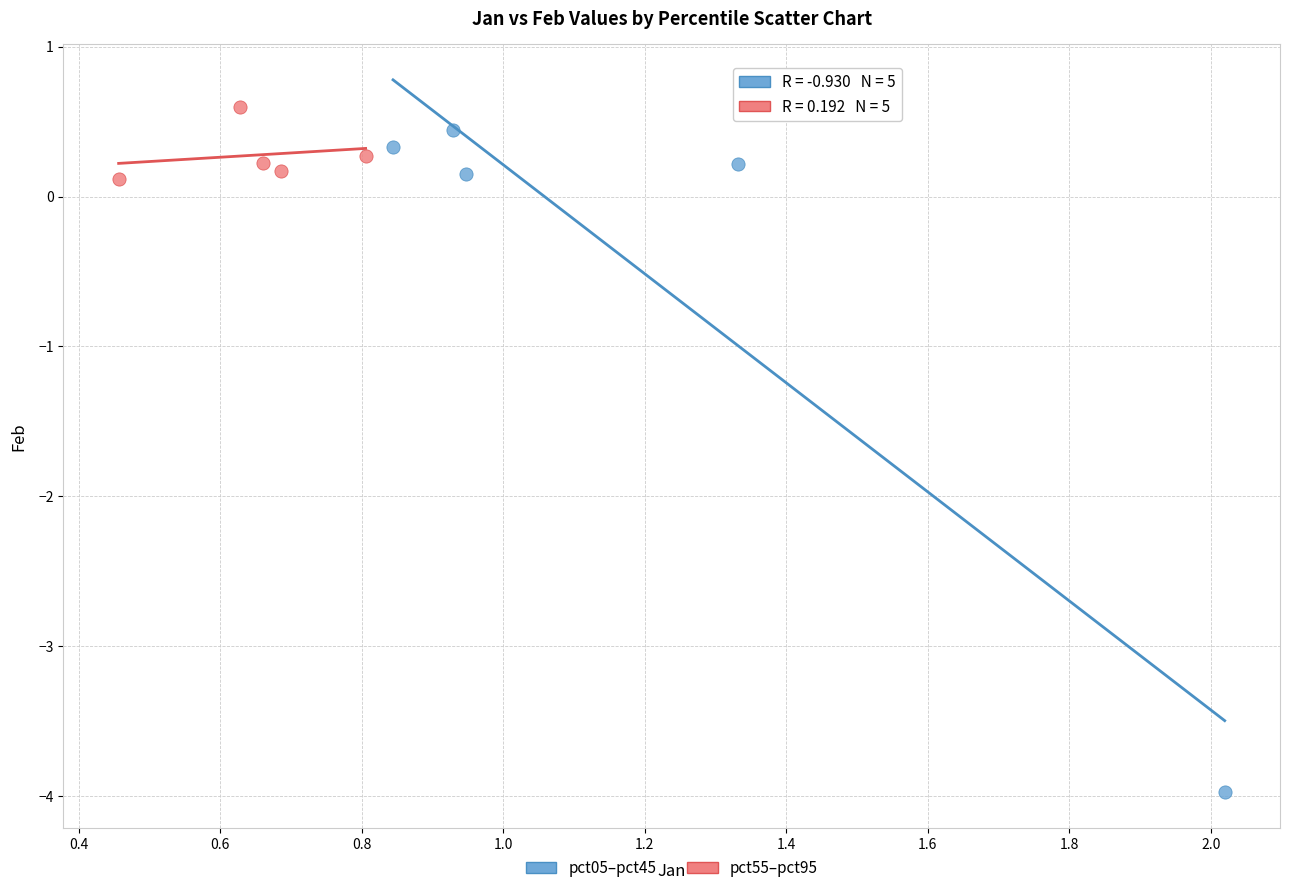

Which series has the largest Y range (max minus min)?

pct05–pct45